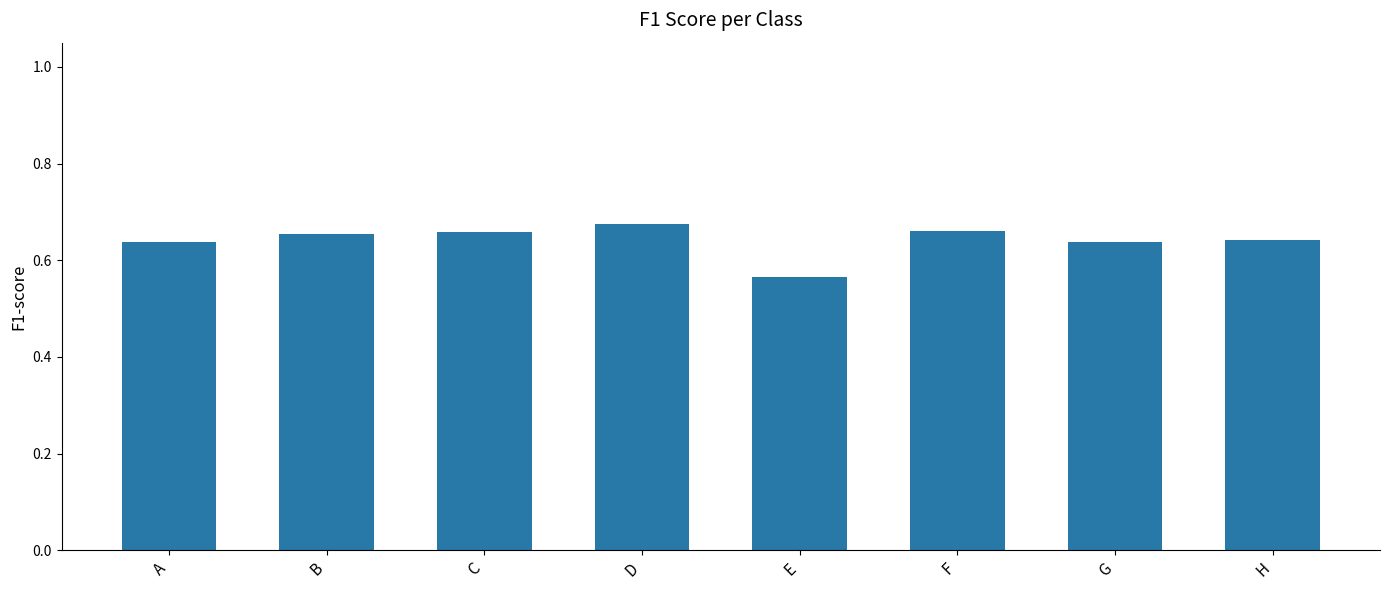

The value at F is 0.2. True or false?

False